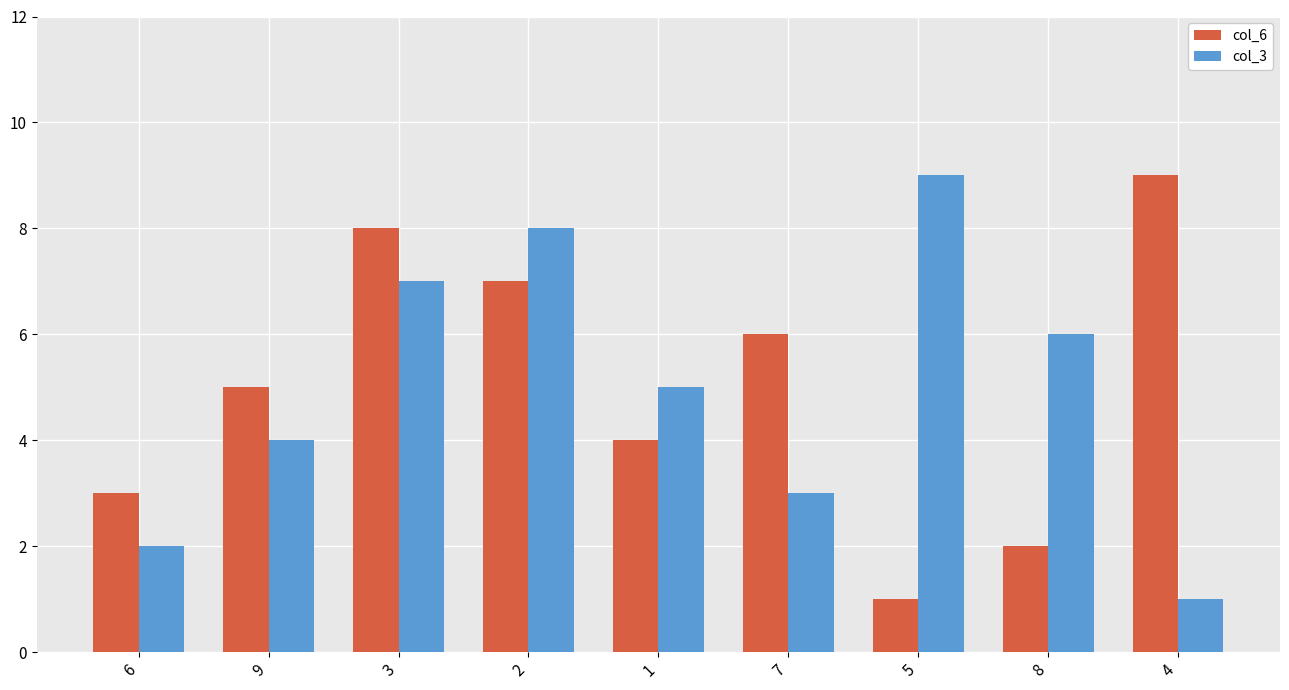

True or false: col_3 has a value of 12 at 3.

False